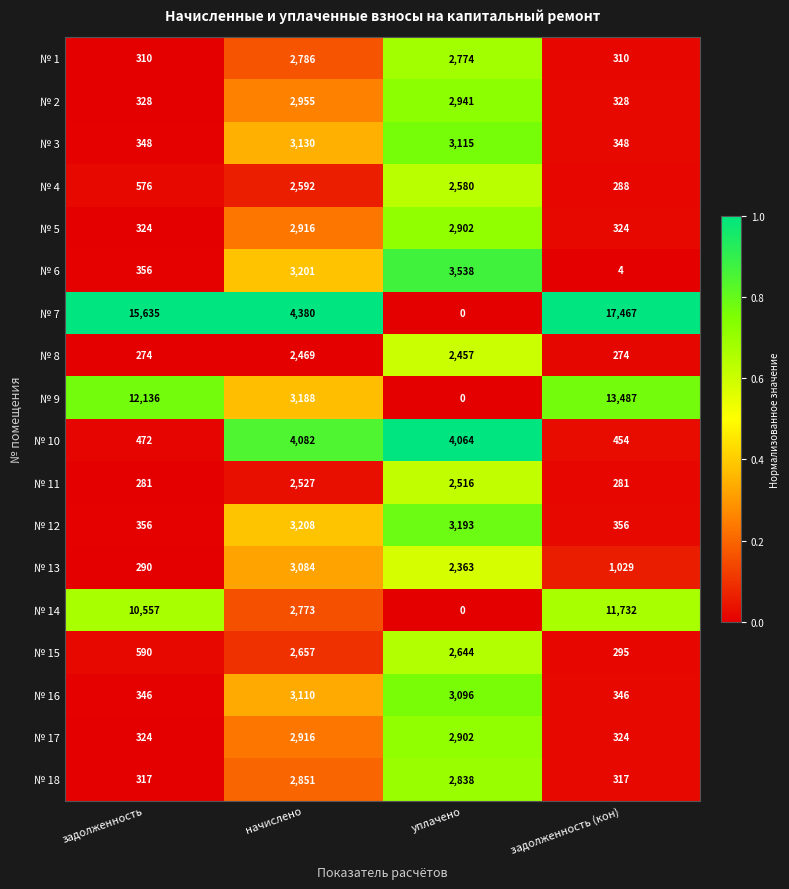

The № 9 series shows 3188 at начислено. True or false?

True